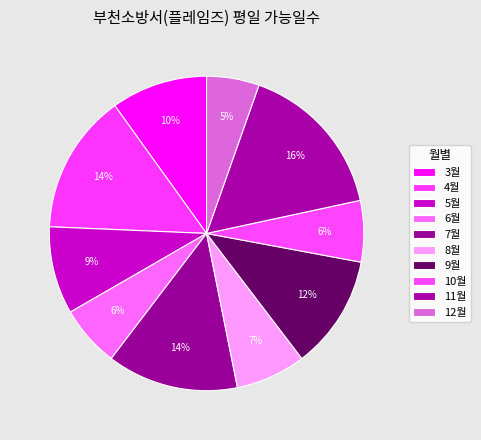

Count the number of slices in the pie.

10